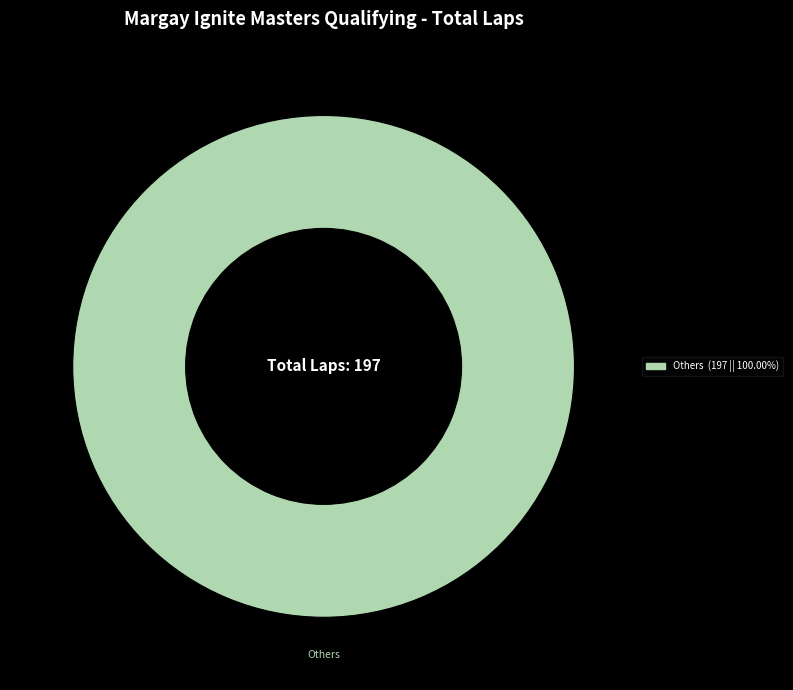

Is there a majority slice in this chart?

Yes